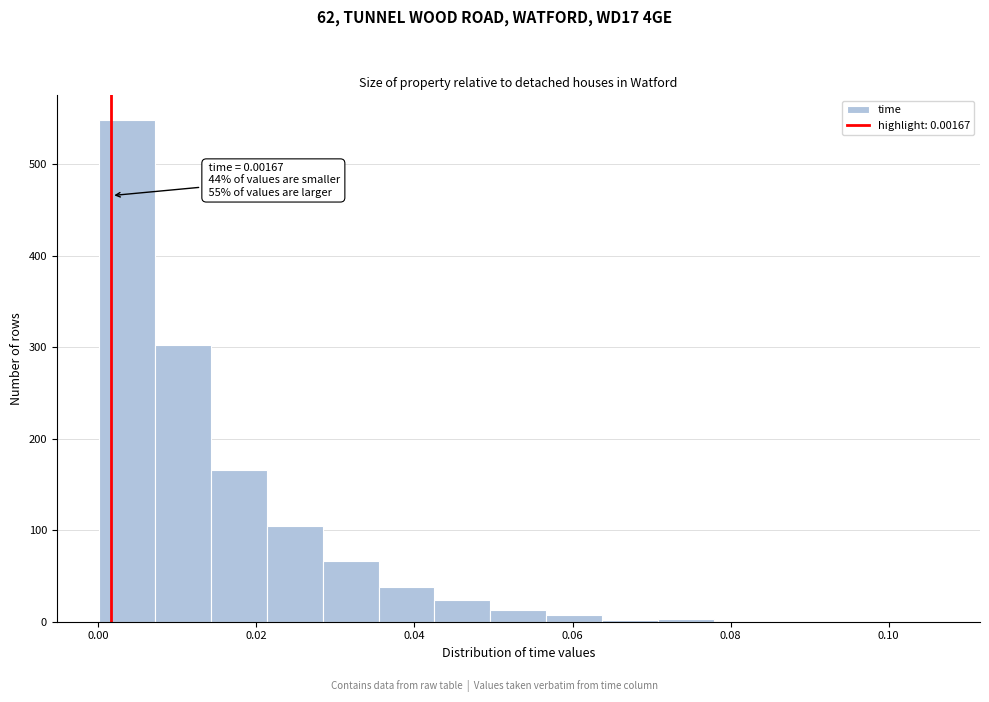

Read against the x-axis, roughly where is the centre of the tallest bar?

0.004